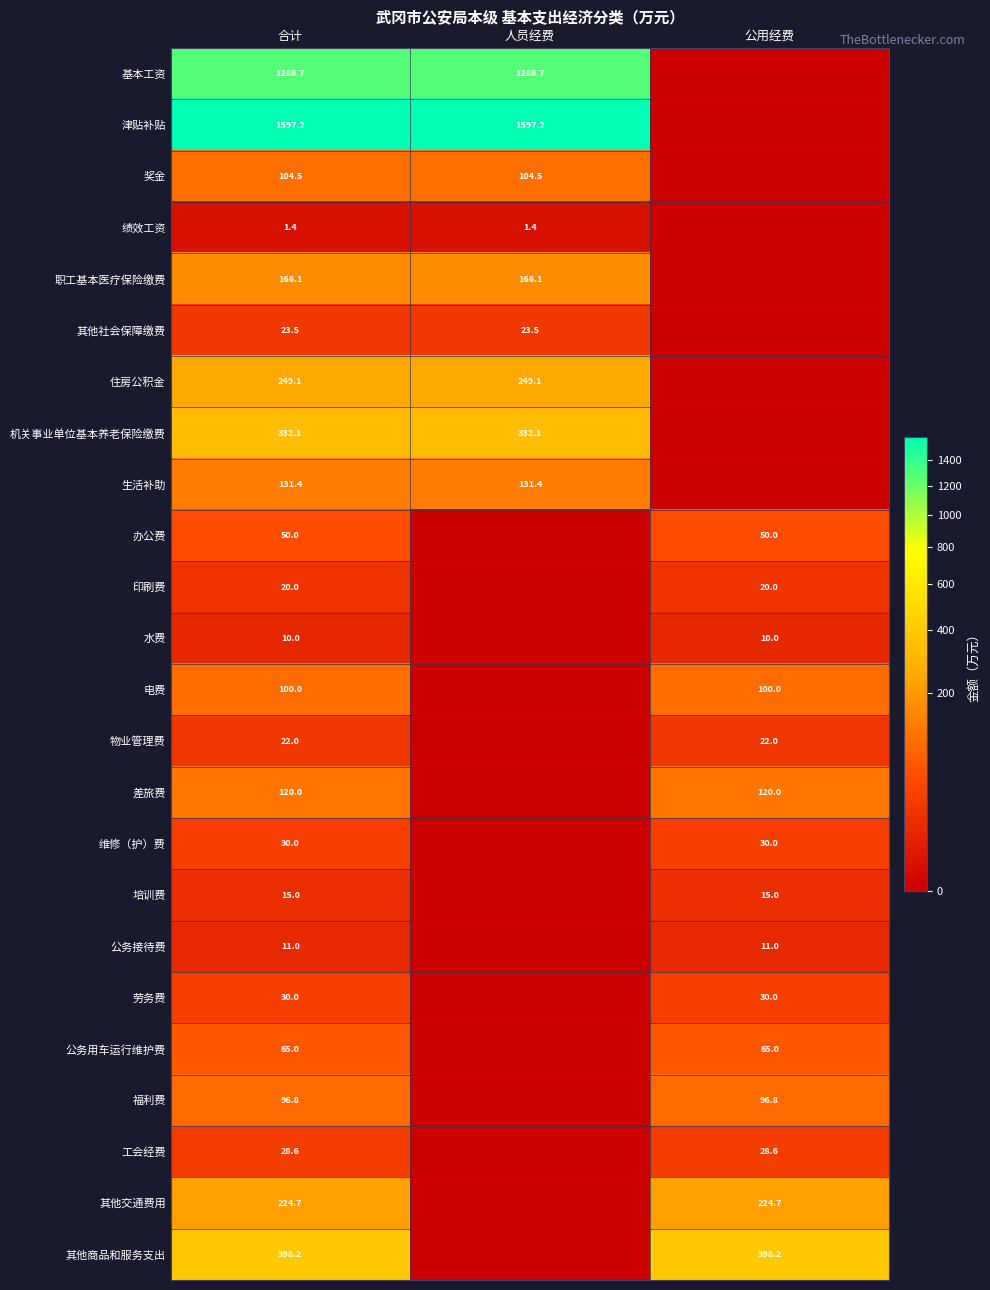

What is the total value across all series at 合计?

5113.3